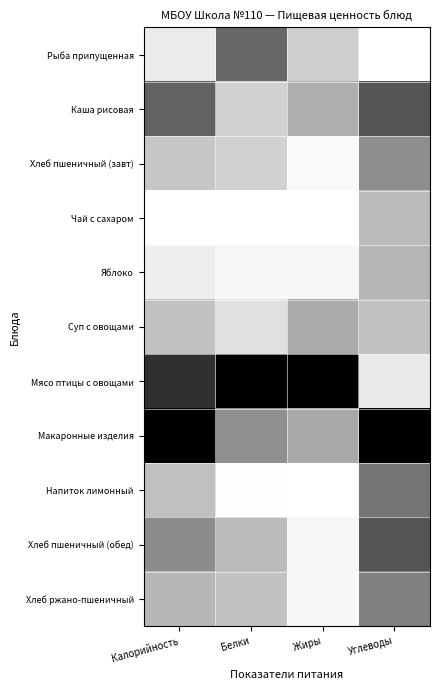

Reading left to right, what are all the values shown in this chart?

Рыба припущенная: Калорийность=0.1	Белки=0.6	Жиры=0.2	Углеводы=0.0
Каша рисовая: Калорийность=0.6	Белки=0.2	Жиры=0.3	Углеводы=0.7
Хлеб пшеничный (завт): Калорийность=0.2	Белки=0.2	Жиры=0.0	Углеводы=0.4
Чай с сахаром: Калорийность=0.0	Белки=0.0	Жиры=0.0	Углеводы=0.3
Яблоко: Калорийность=0.1	Белки=0.0	Жиры=0.0	Углеводы=0.3
Суп с овощами: Калорийность=0.2	Белки=0.1	Жиры=0.3	Углеводы=0.2
Мясо птицы с овощами: Калорийность=0.8	Белки=1.0	Жиры=1.0	Углеводы=0.1
Макаронные изделия: Калорийность=1.0	Белки=0.4	Жиры=0.3	Углеводы=1.0
Напиток лимонный: Калорийность=0.2	Белки=0.0	Жиры=0.0	Углеводы=0.5
Хлеб пшеничный (обед): Калорийность=0.5	Белки=0.3	Жиры=0.0	Углеводы=0.7
Хлеб ржано-пшеничный: Калорийность=0.3	Белки=0.2	Жиры=0.0	Углеводы=0.5